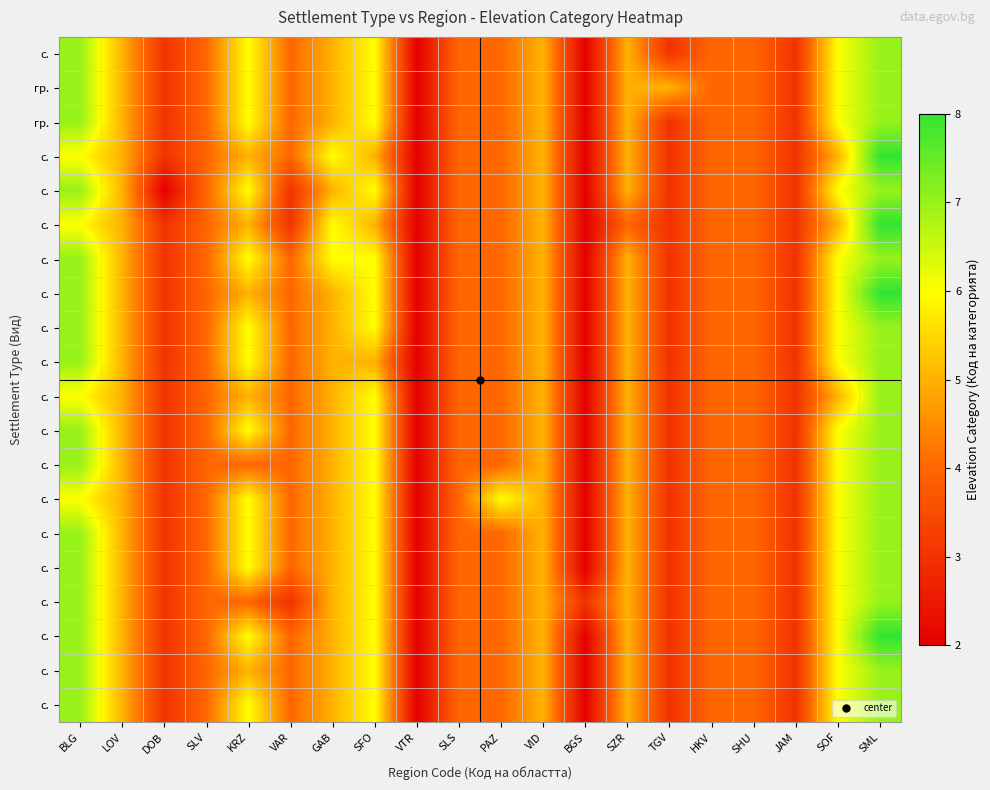

At which category does the chart reach its minimum across all series?

VTR